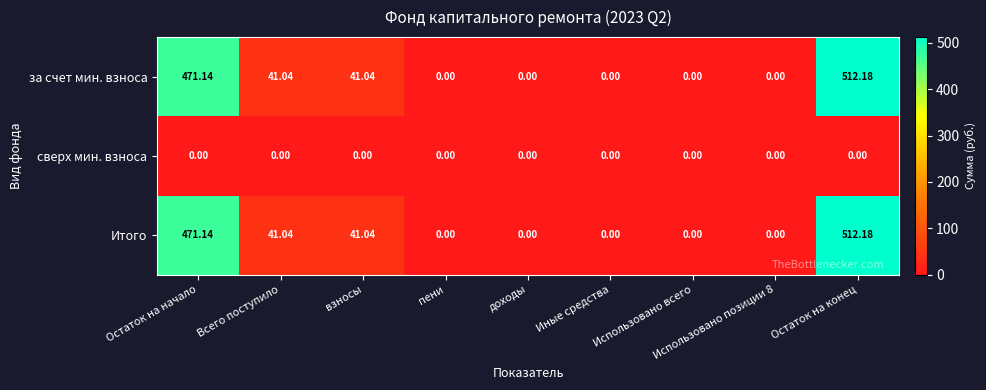

Which category has the highest value in the за счет мин. взноса series?

Остаток на конец